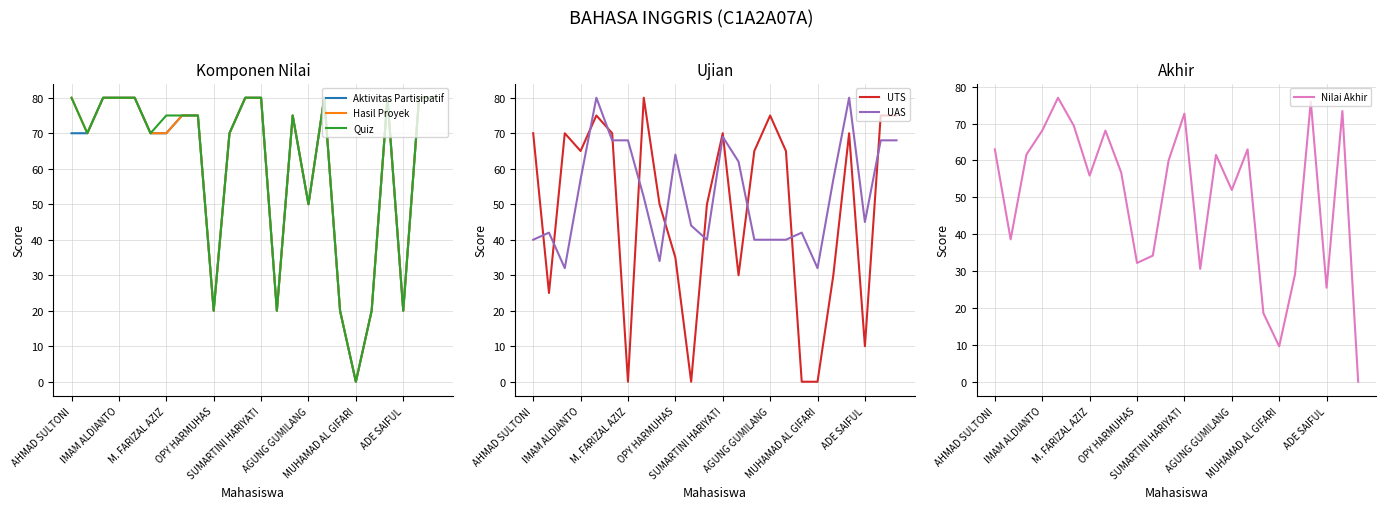

What is the maximum value for Quiz?

80